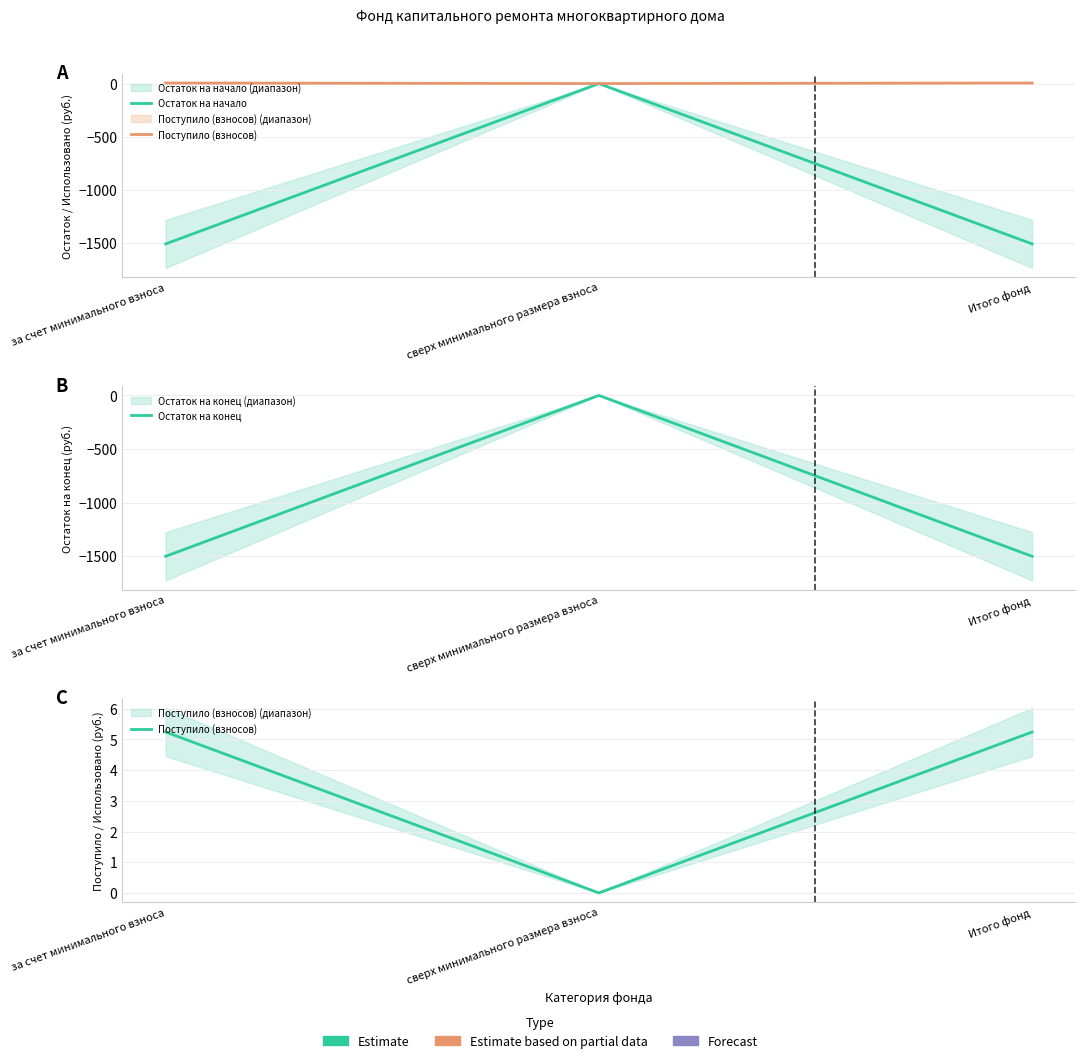

Reading left to right, extract all data points from this chart.

Остаток на начало: -1506.3	0.0	-1506.3
Поступило (взносов): 5.2	0.0	5.2
Остаток на конец: -1501.0	0.0	-1501.0